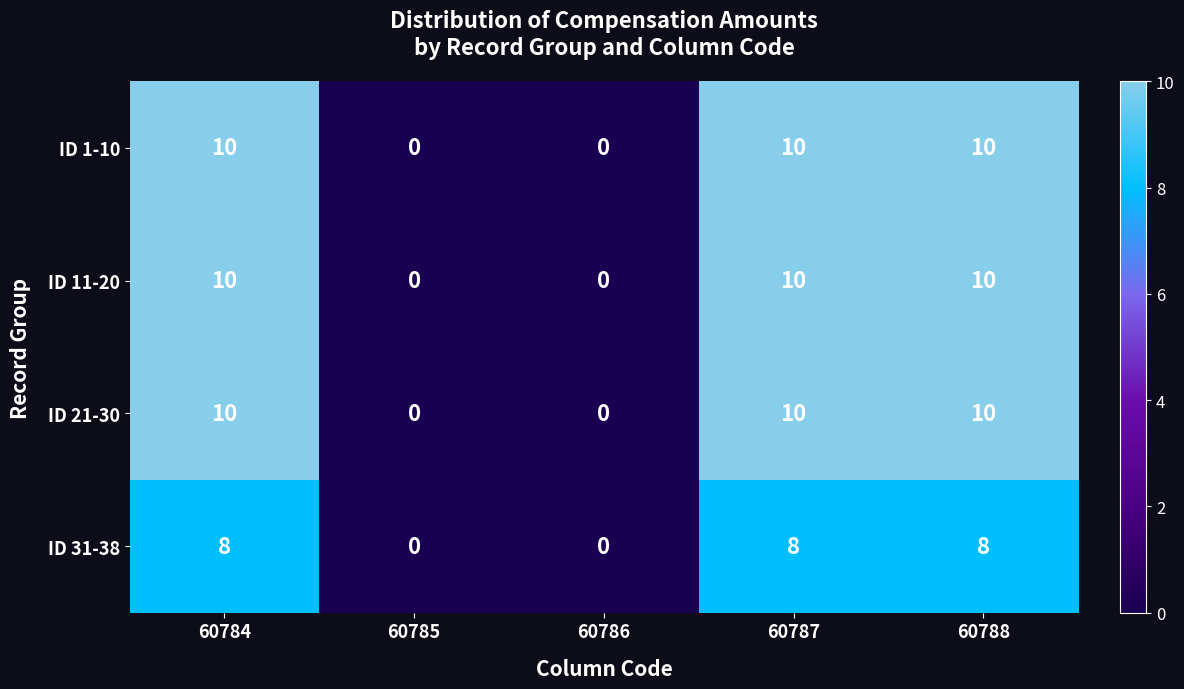

How many positive values does the ID 1-10 series have?

3